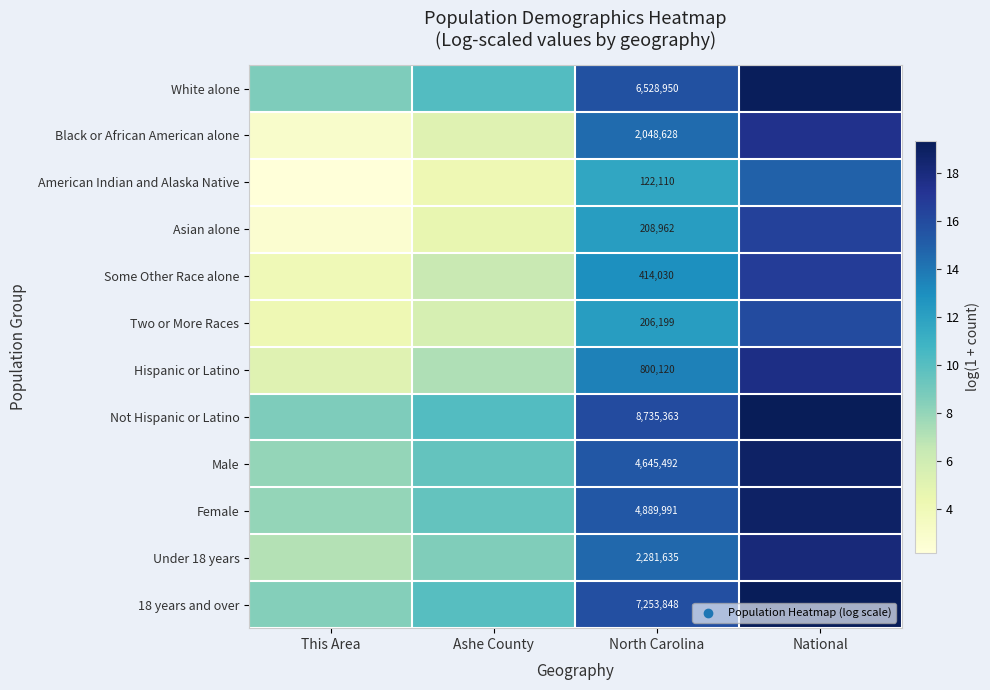

What is the average value of the Female series?

13.0